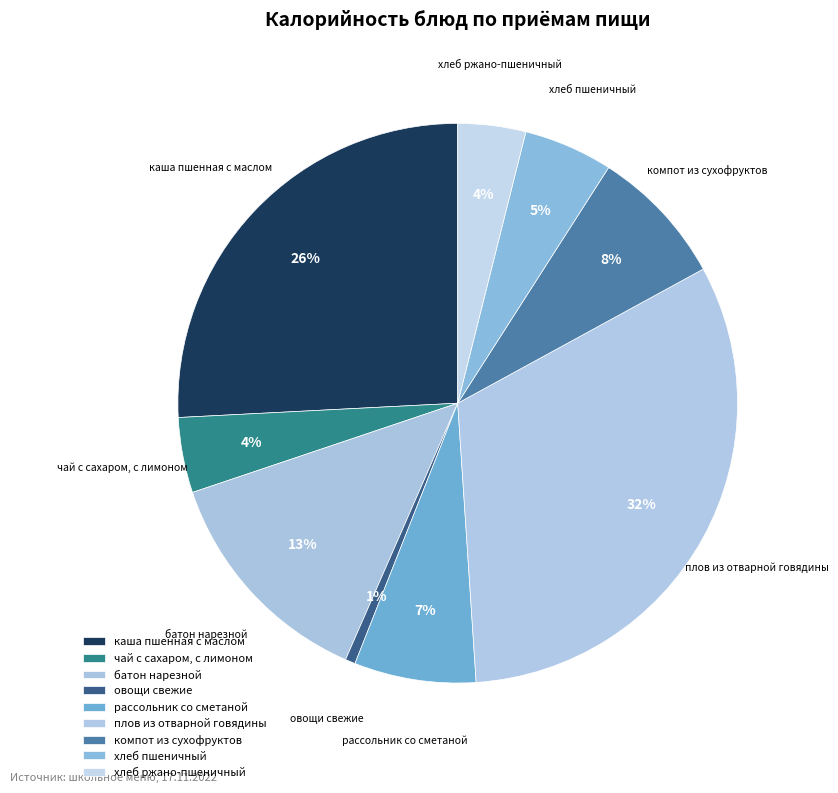

To the nearest percent, what is the combined percentage of овощи свежие and чай с сахаром, с лимоном?

5%